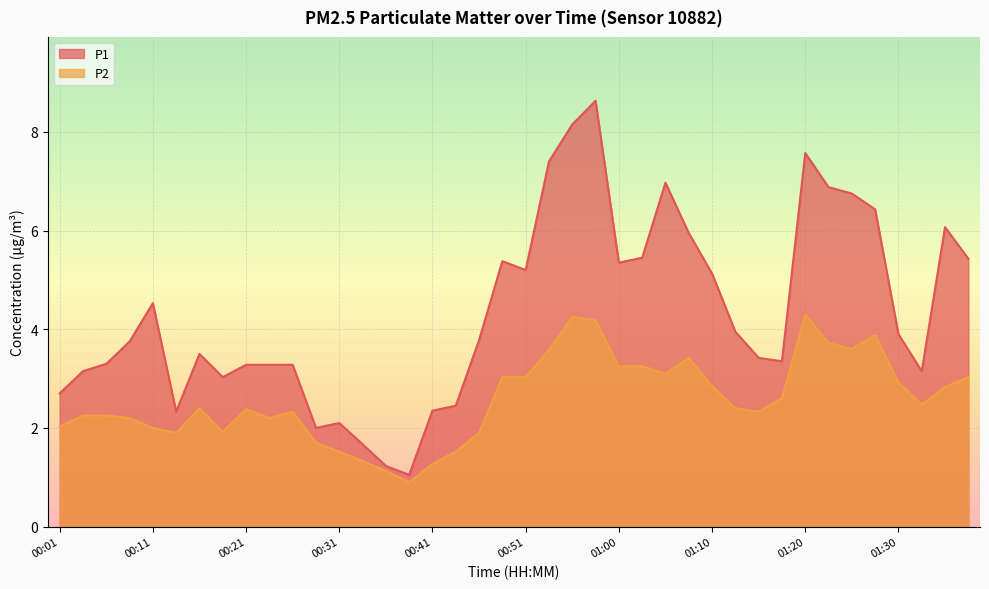

List the series in order of their peak value, highest first.

P1, P2